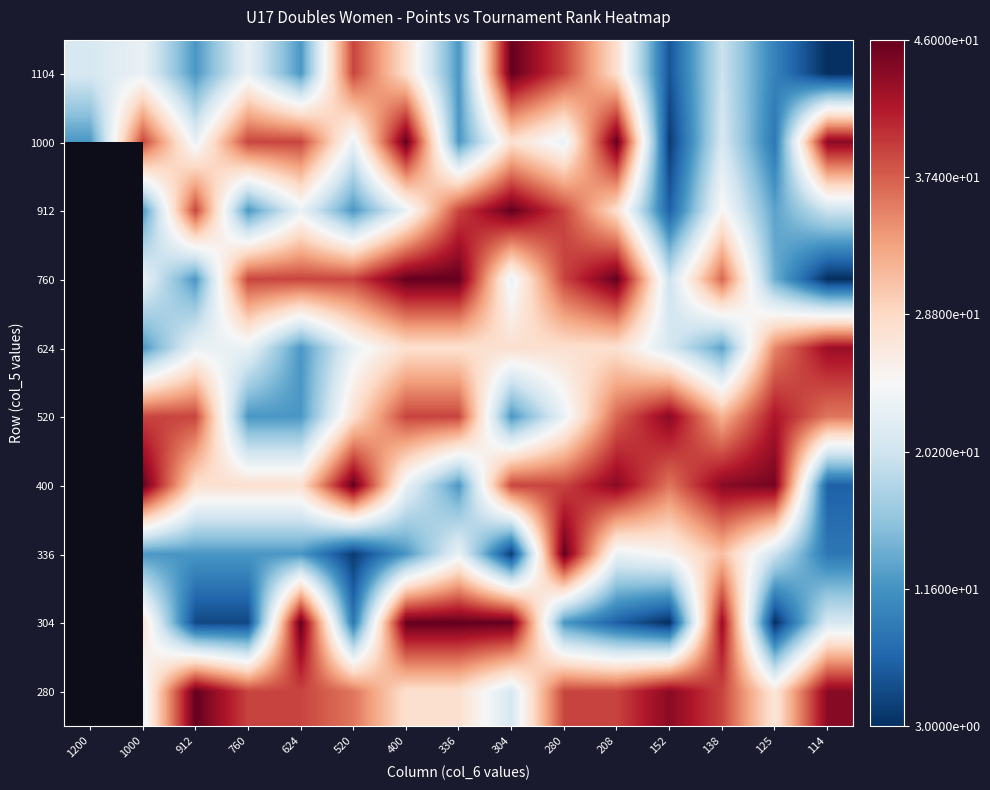

At which category is the sum across all series the highest?

280